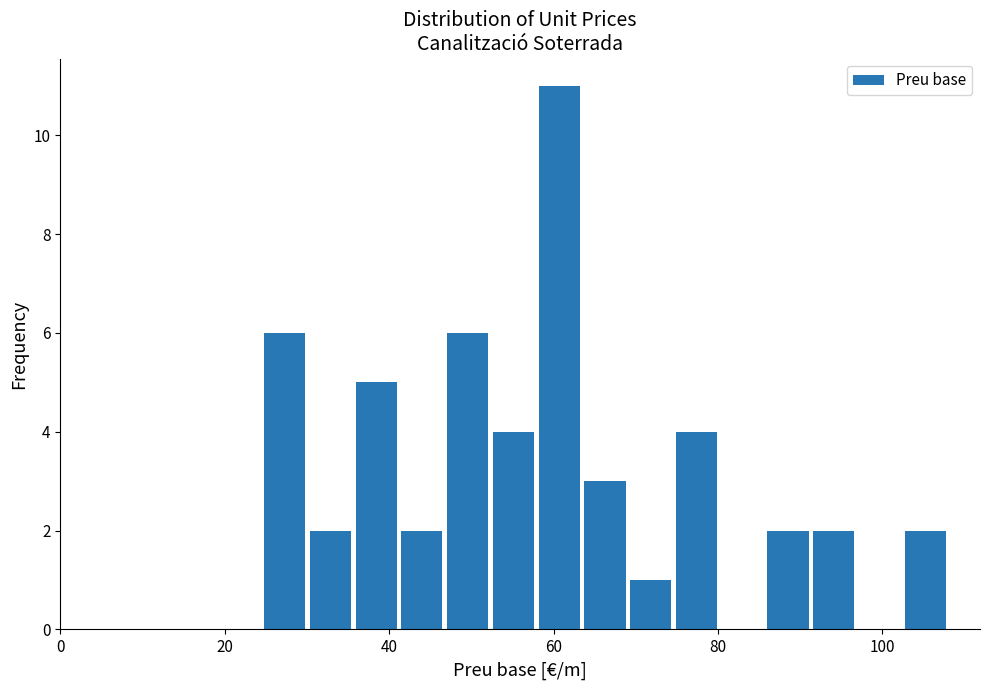

Read against the x-axis, roughly where is the centre of the tallest bar?

60